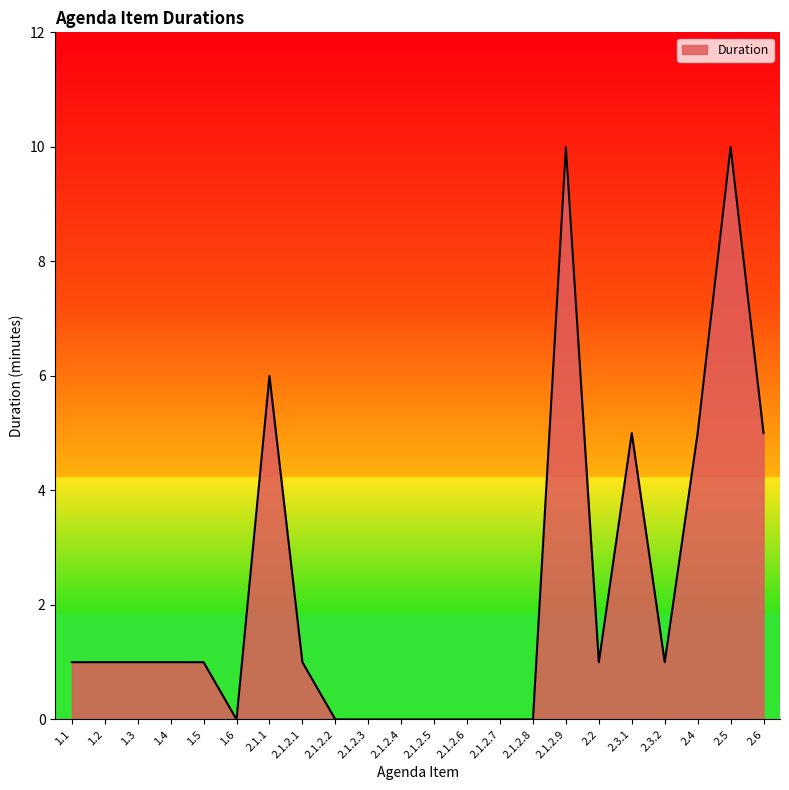

The chart shows a value of 0 at 1.4. True or false?

False